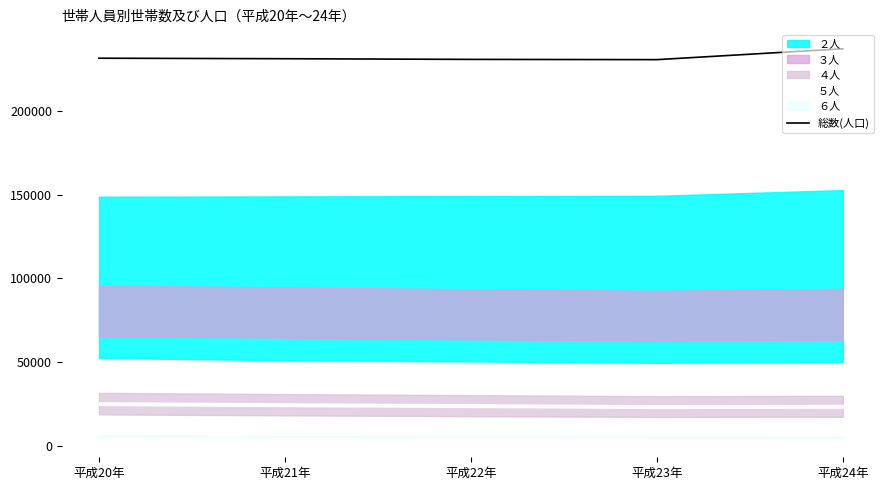

What is the change in value from 平成20年 to 平成21年?

-304.0